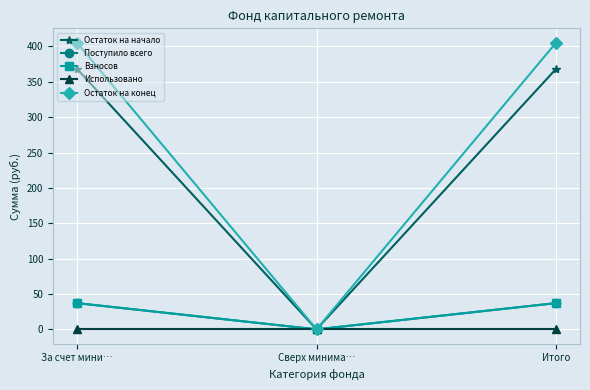

Between Сверх минима… and За счет мини…, which is larger?

За счет мини…